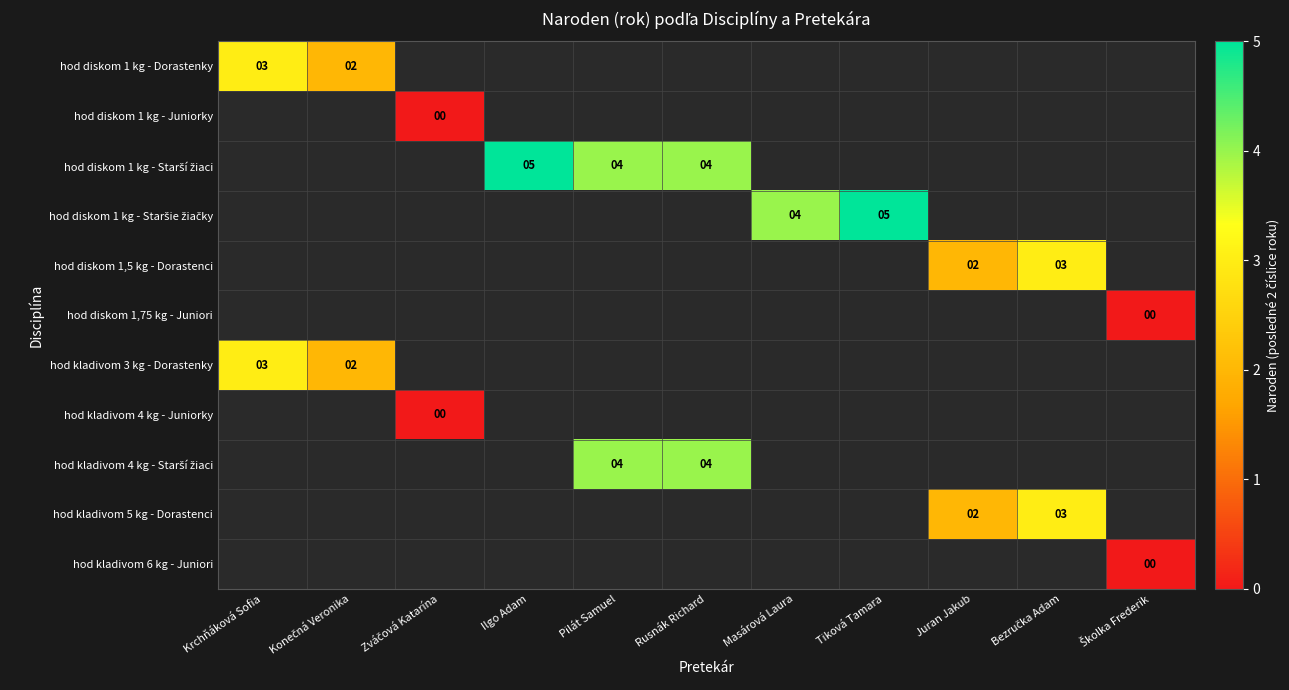

The hod kladivom 5 kg - Dorastenci series shows 1 at Juran Jakub. True or false?

False